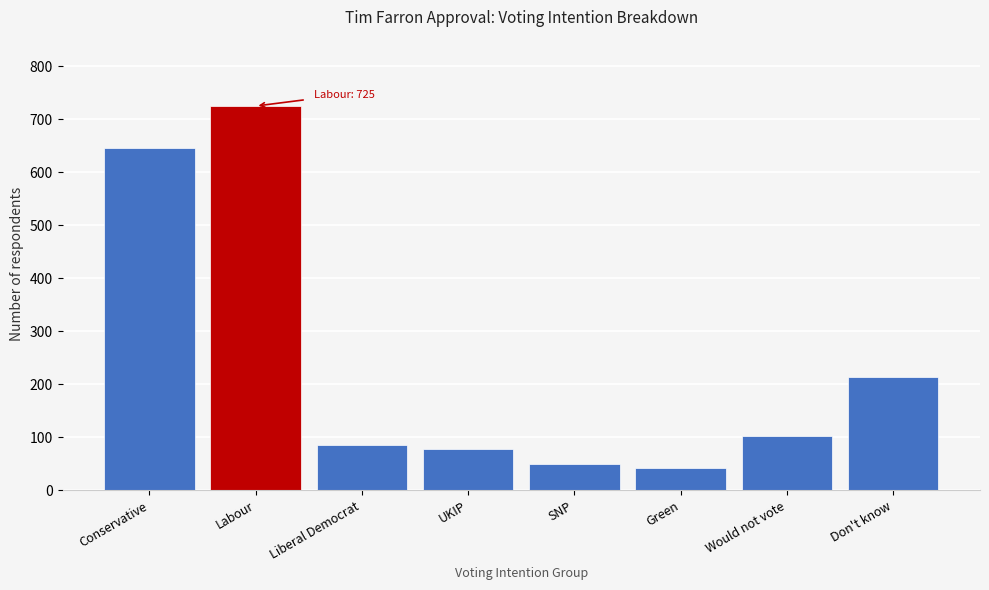

Reading left to right, transcribe all the data shown in this chart.

645	725	86	78	49	42	102	214